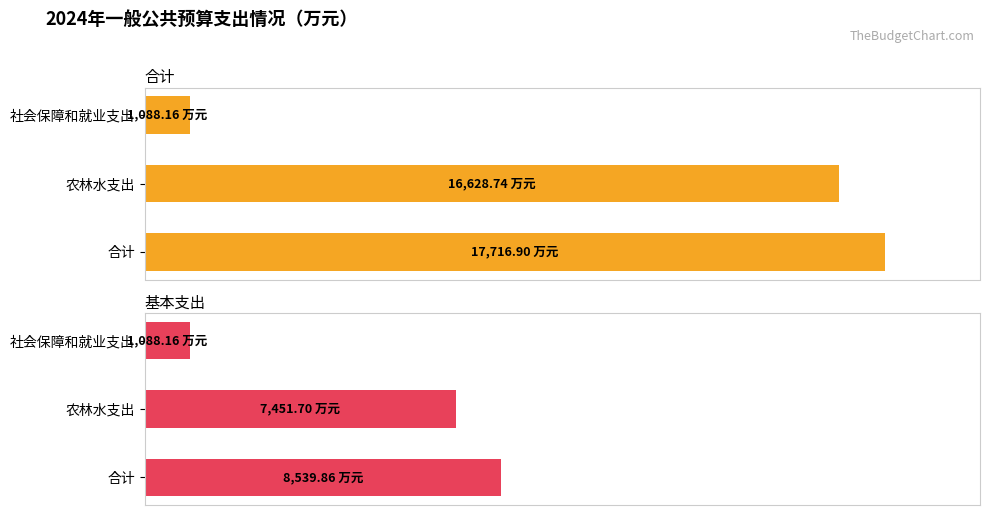

What is the difference between the maximum and minimum values in the 基本支出 series?

7451.7